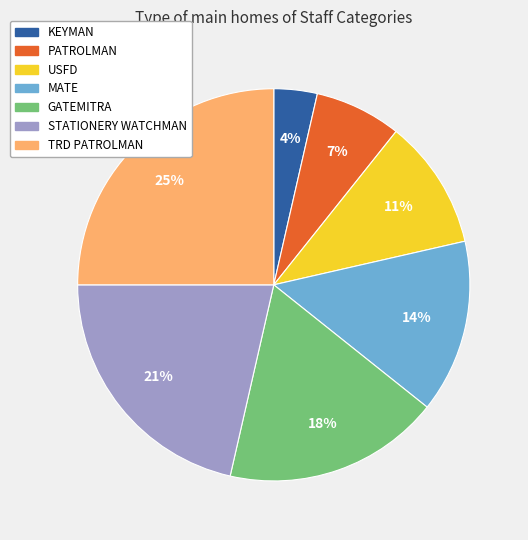

Count the number of slices in the pie.

7